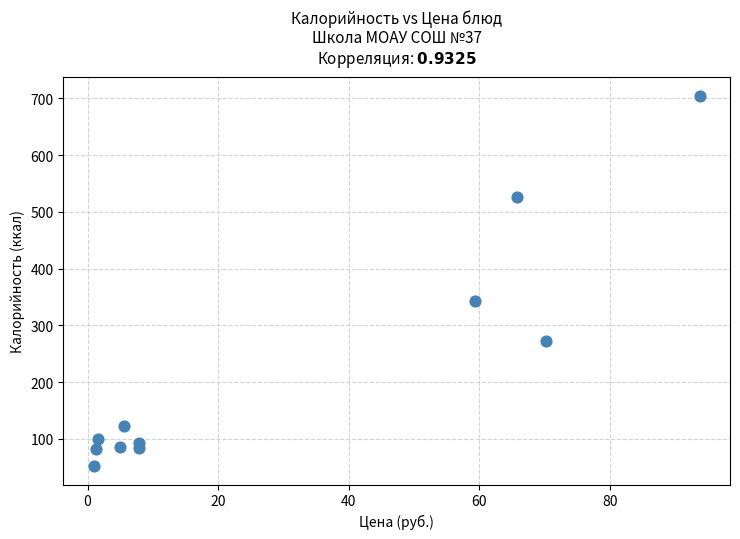

What Y value in the scatter plot is closest to 378?

342